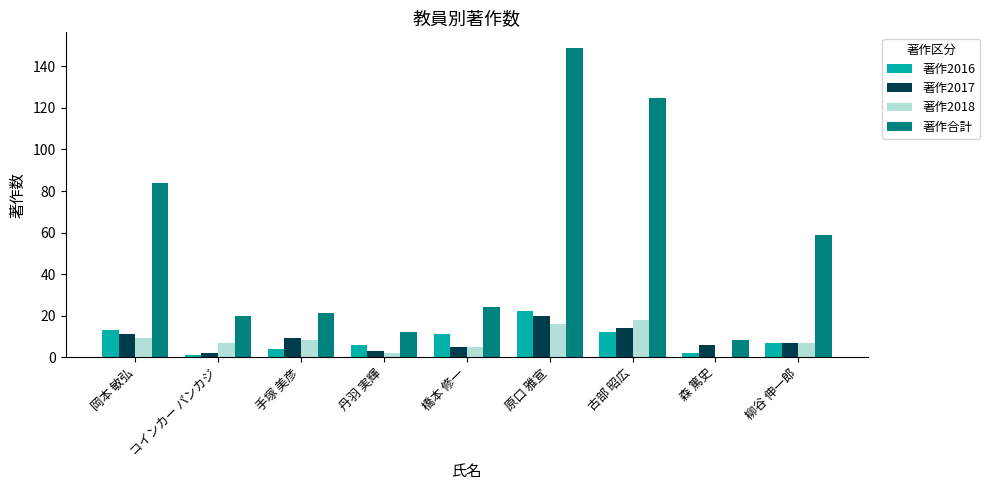

At which category is the sum across all series the highest?

原口 雅宣